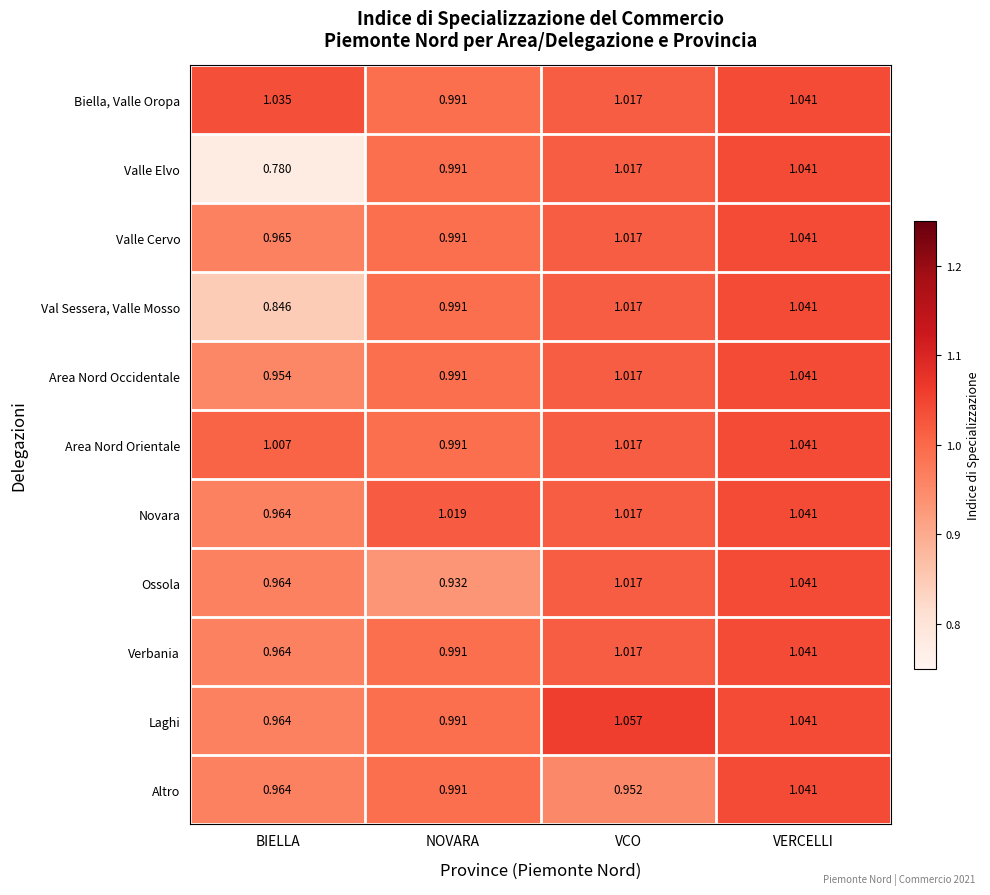

Count the number of data series in this chart.

11